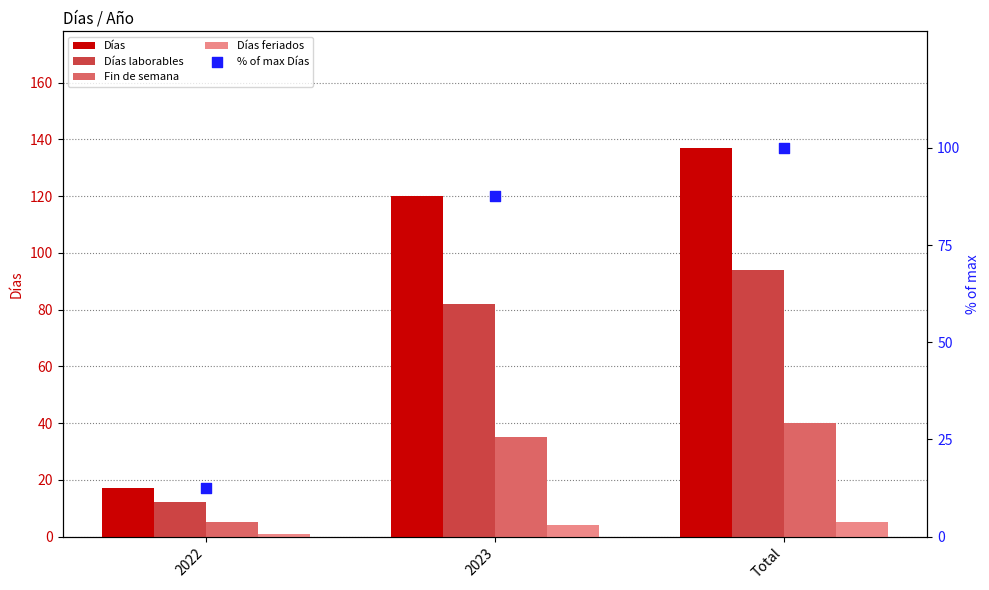

Is the value of Fin de semana at Total greater than the value of % of max Días at 2022?

Yes